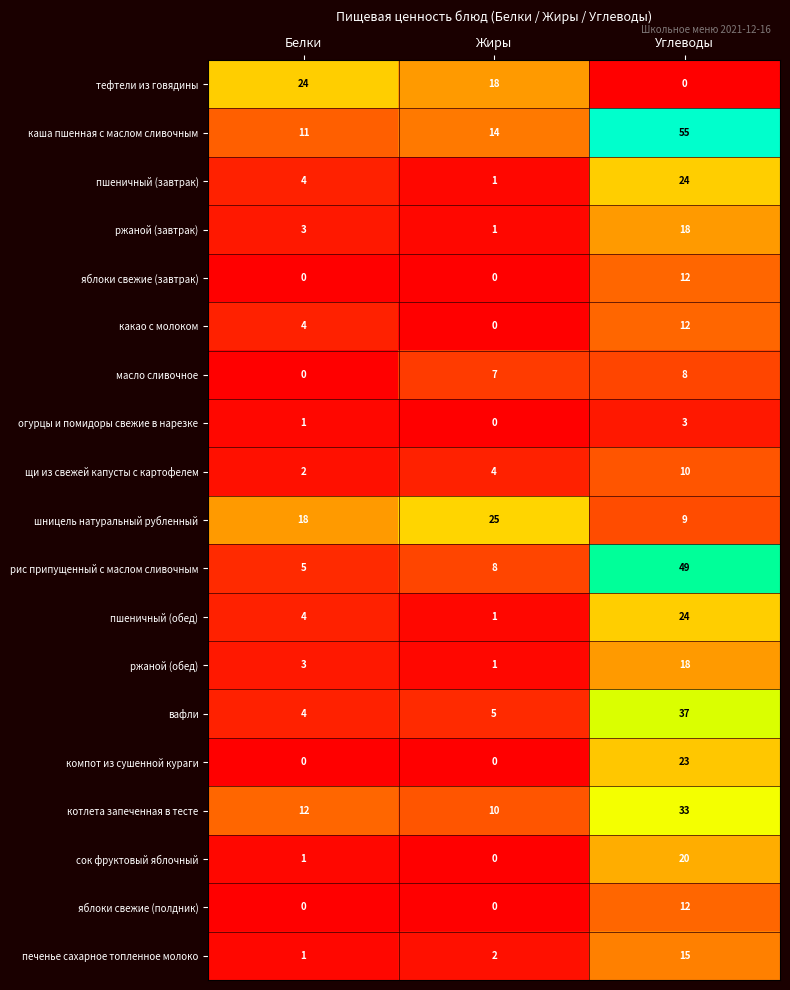

Is it true that пшеничный (обед) equals 6 at Белки?

False